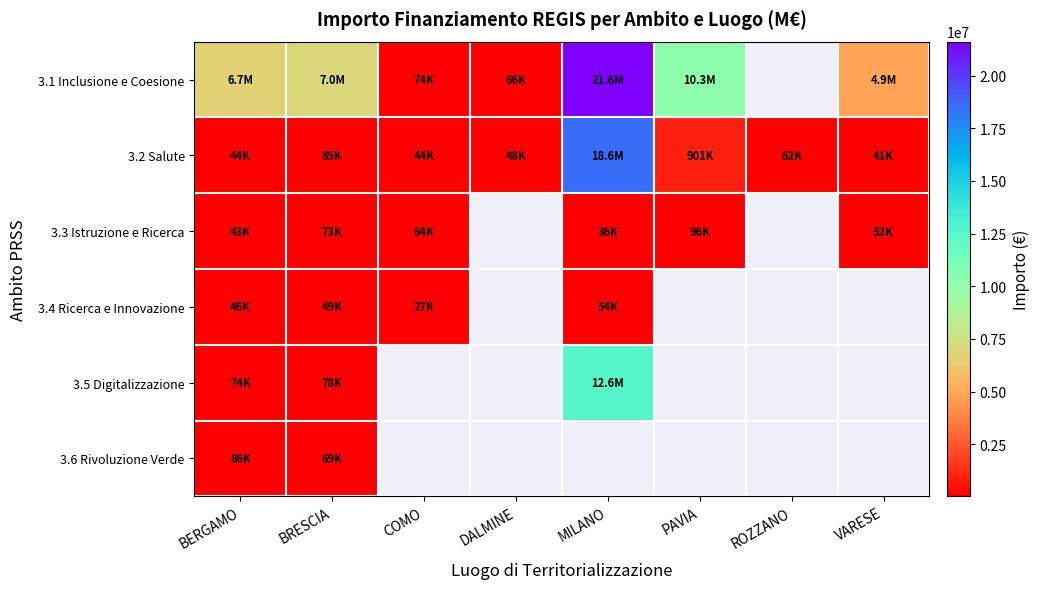

What is the spread (max minus min) of values at DALMINE?

18599.1